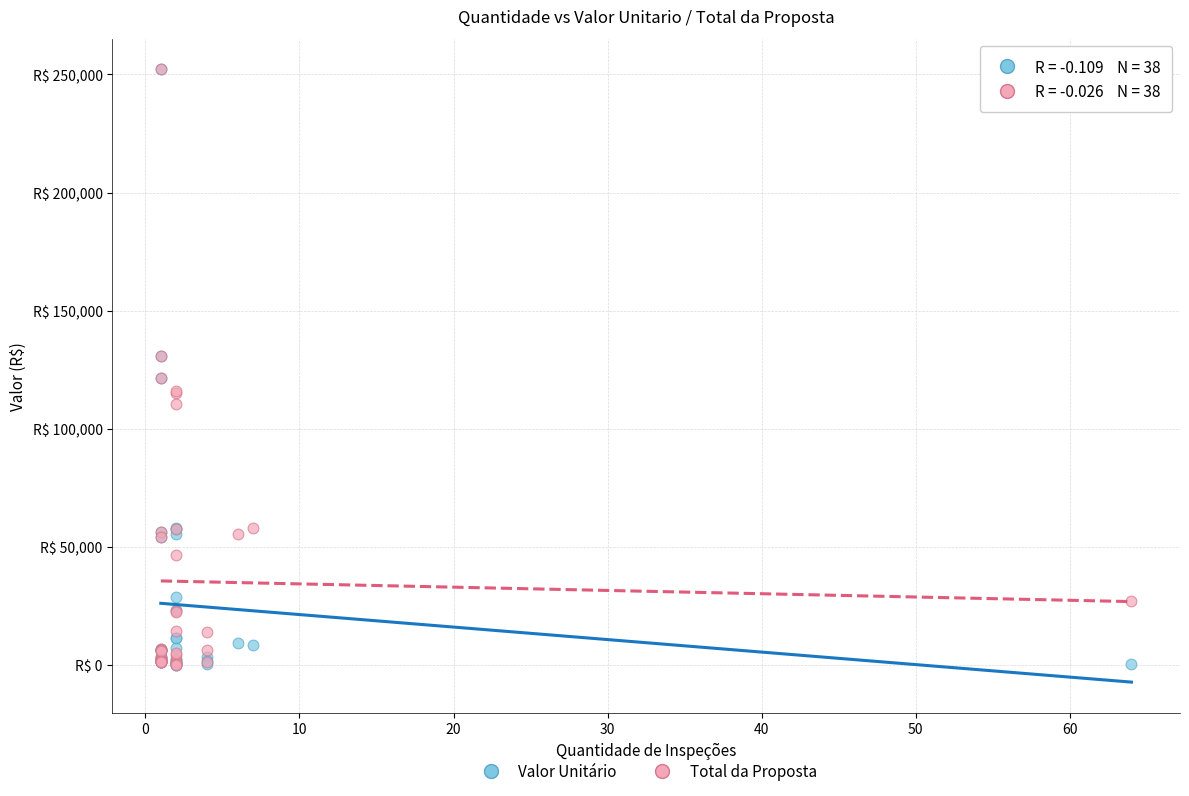

What are all the series names shown in the legend?

Valor Unitário, Total da Proposta